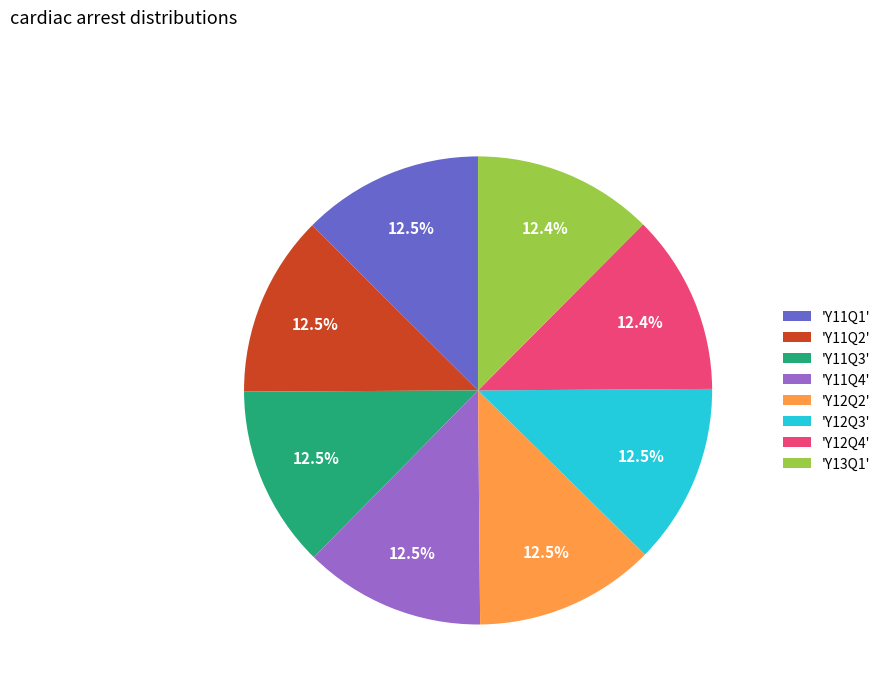

Approximately how many times larger is the value at 'Y12Q2' compared to 'Y13Q1'?

1.0